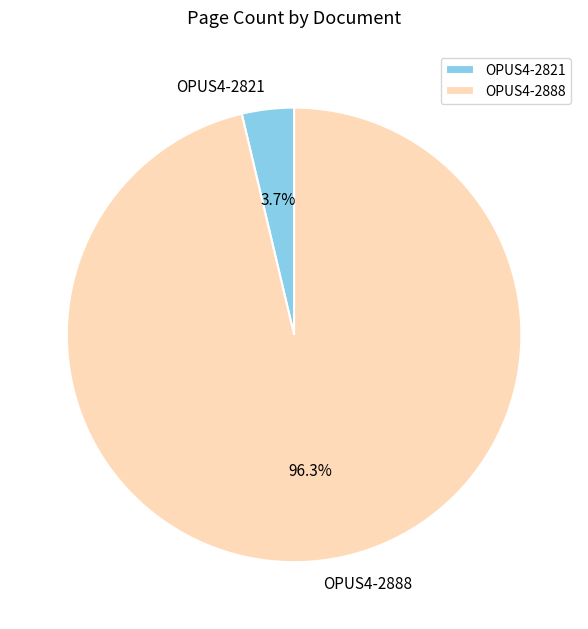

Approximately how many times larger is the value at OPUS4-2888 compared to OPUS4-2821?

26.0